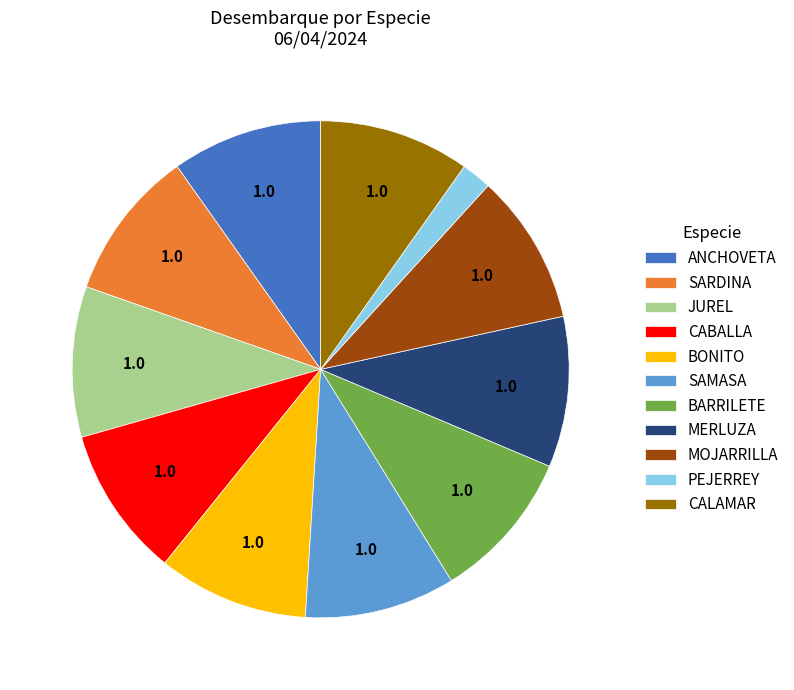

Combined, do SARDINA and MERLUZA account for over 50%?

No